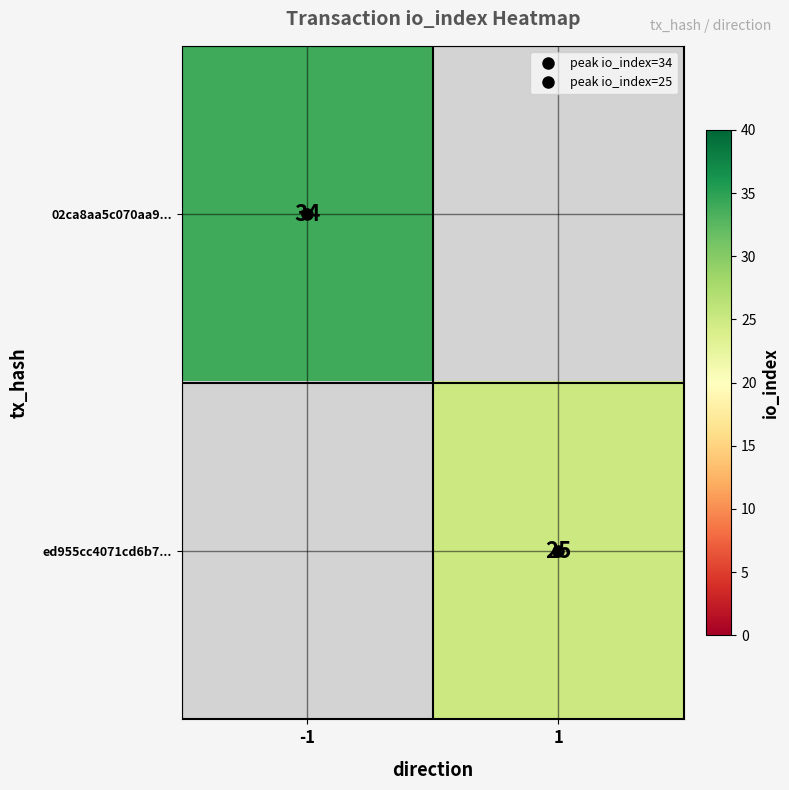

Is it true that 02ca8aa5c070aa9... equals 47.9 at -1?

False